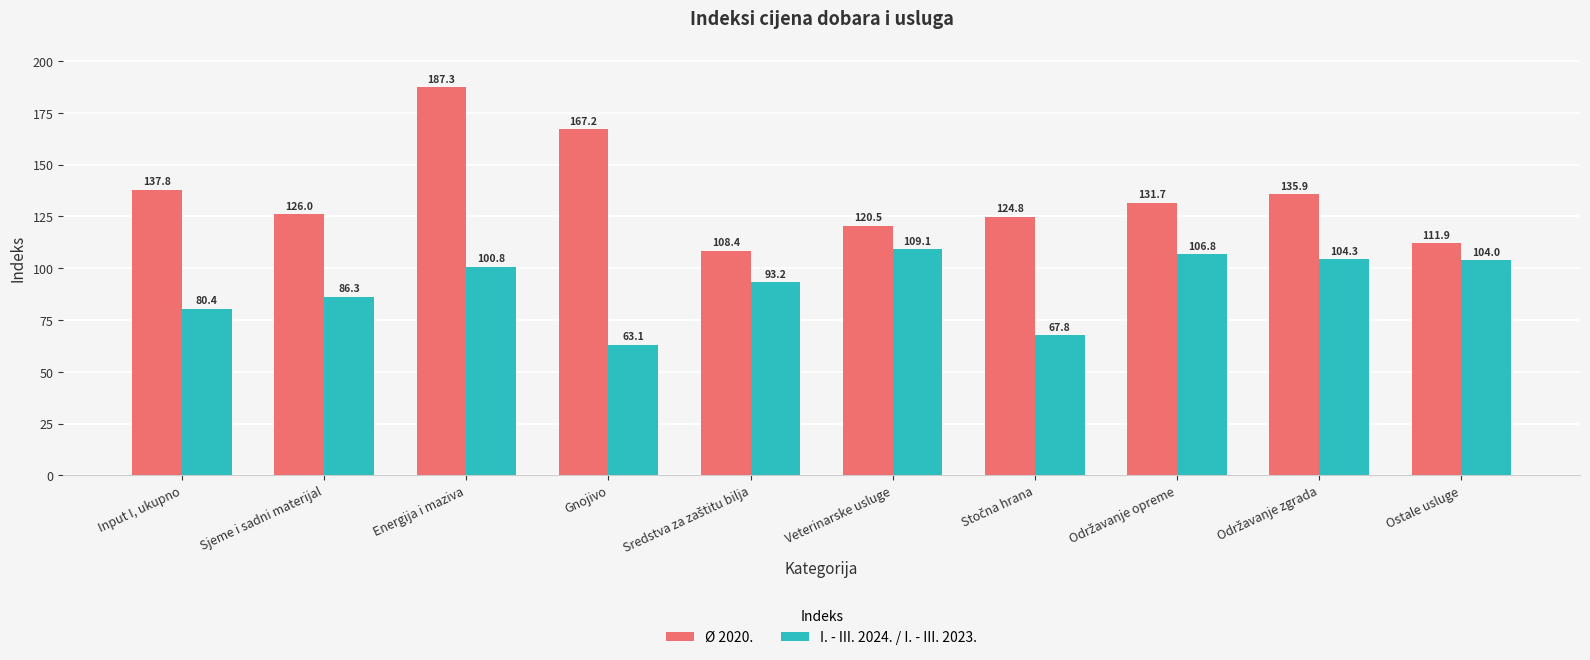

At Ostale usluge, list the series in order from smallest to largest.

I. - III. 2024. / I. - III. 2023., Ø 2020.